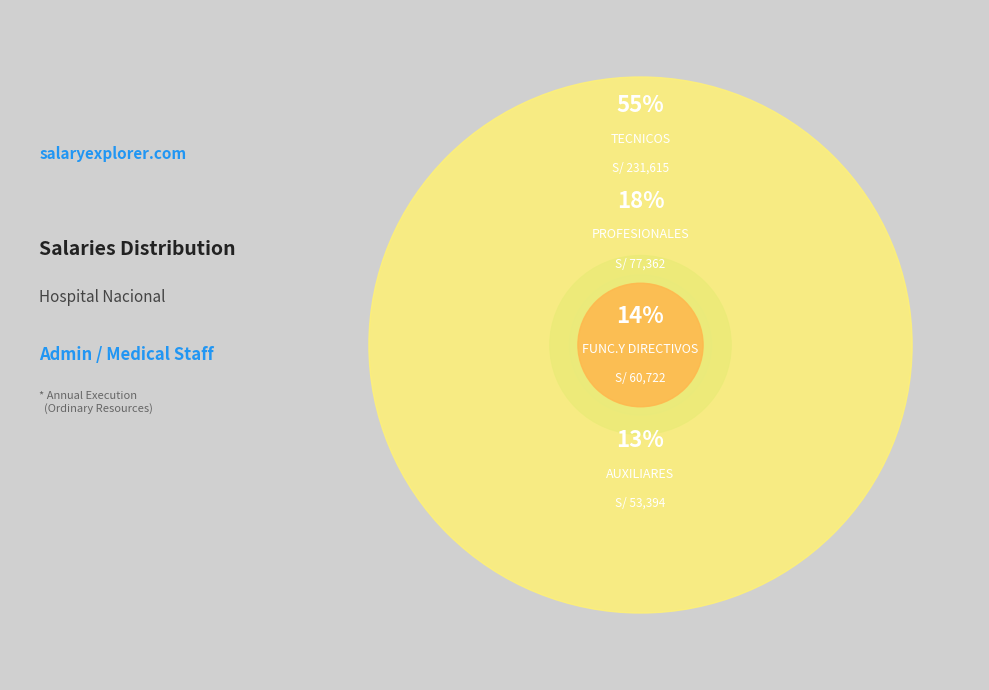

Do TECNICOS and PROFESIONALES together represent more than half of the pie?

Yes